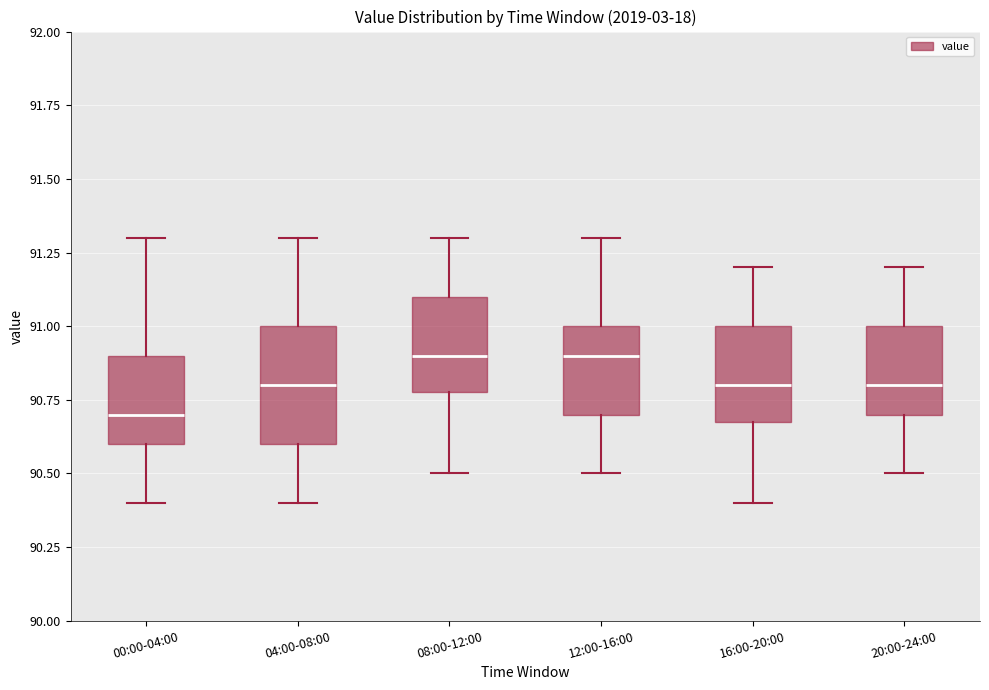

Comparing the boxes themselves (not the whiskers), which one is the tallest?

04:00-08:00